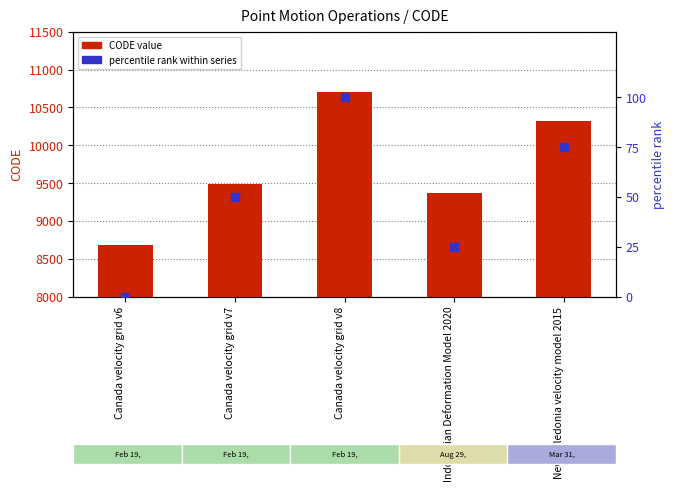

At how many categories does at least one series exceed 3558?

5